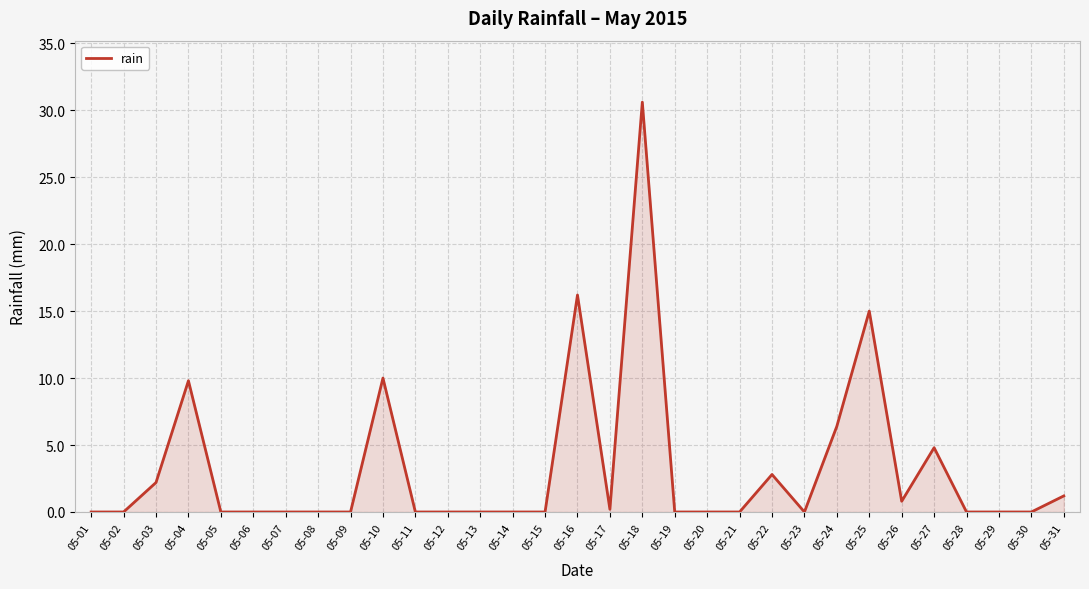

How many categories are shown in the chart?

31